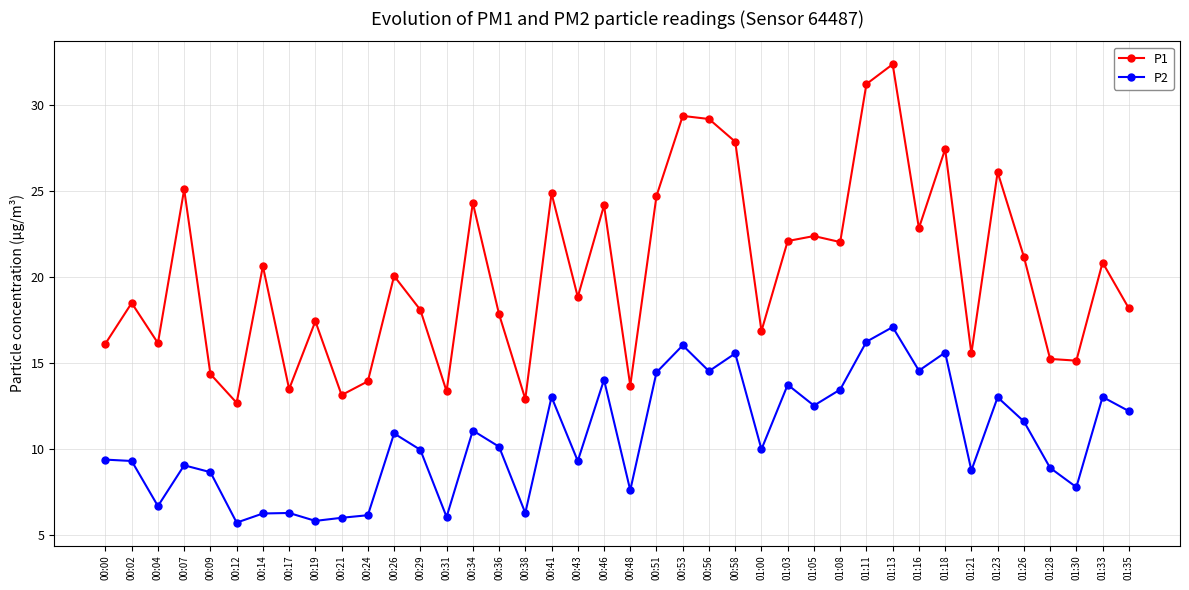

True or false: P1 and P2 cross at least once.

False